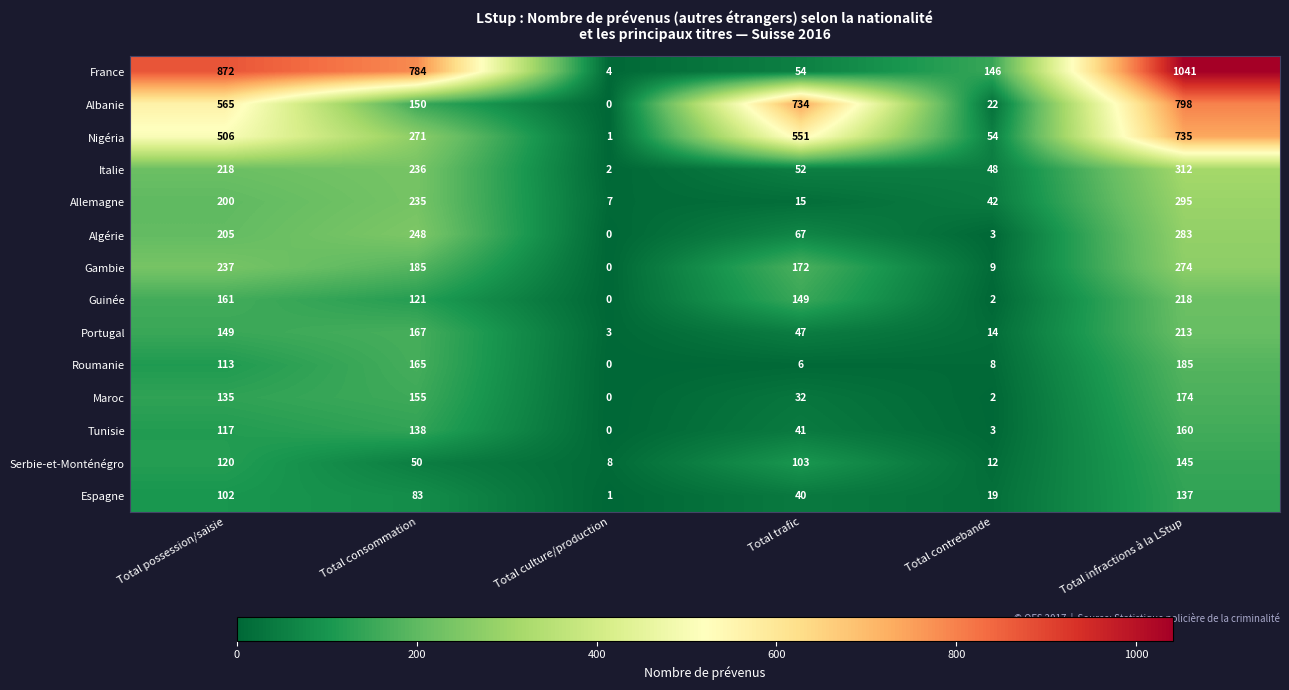

List the series in order of their peak value, highest first.

France, Albanie, Nigéria, Italie, Allemagne, Algérie, Gambie, Guinée, Portugal, Roumanie, Maroc, Tunisie, Serbie-et-Monténégro, Espagne